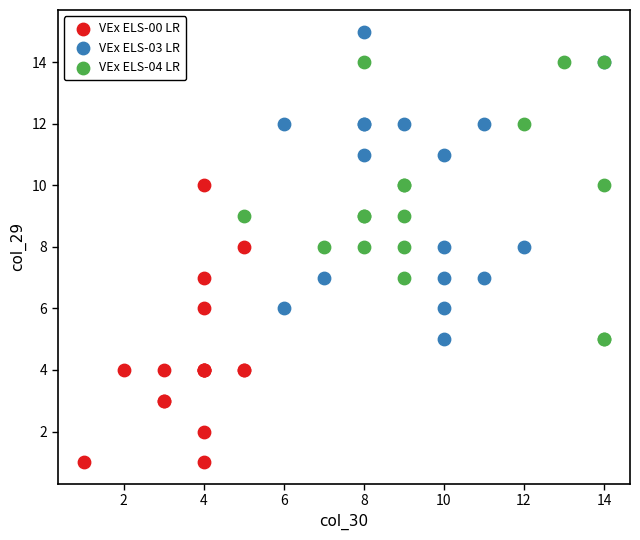

Which series contains the highest Y value?

VEx ELS-03 LR